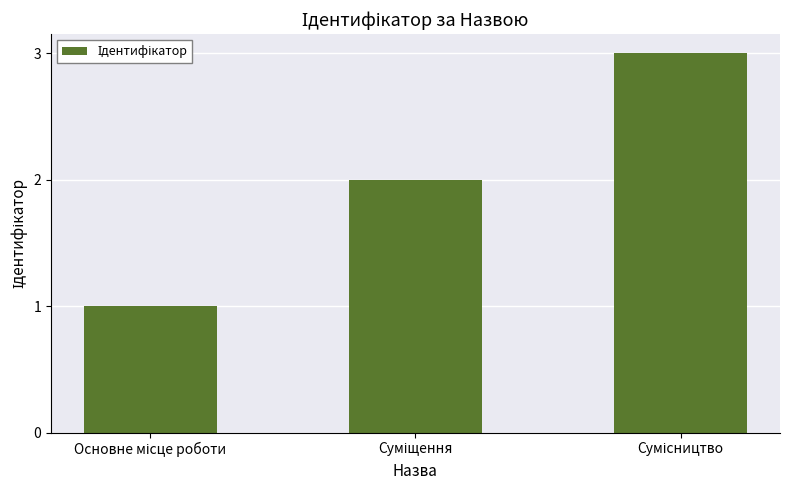

What is the greatest value displayed?

3